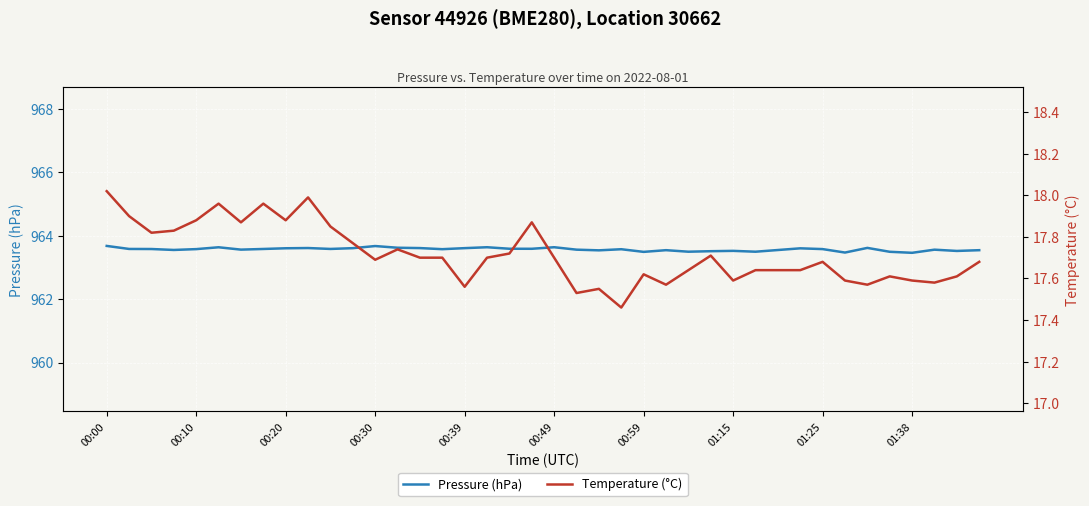

What are all the series names shown in the legend?

Pressure (hPa), Temperature (°C)